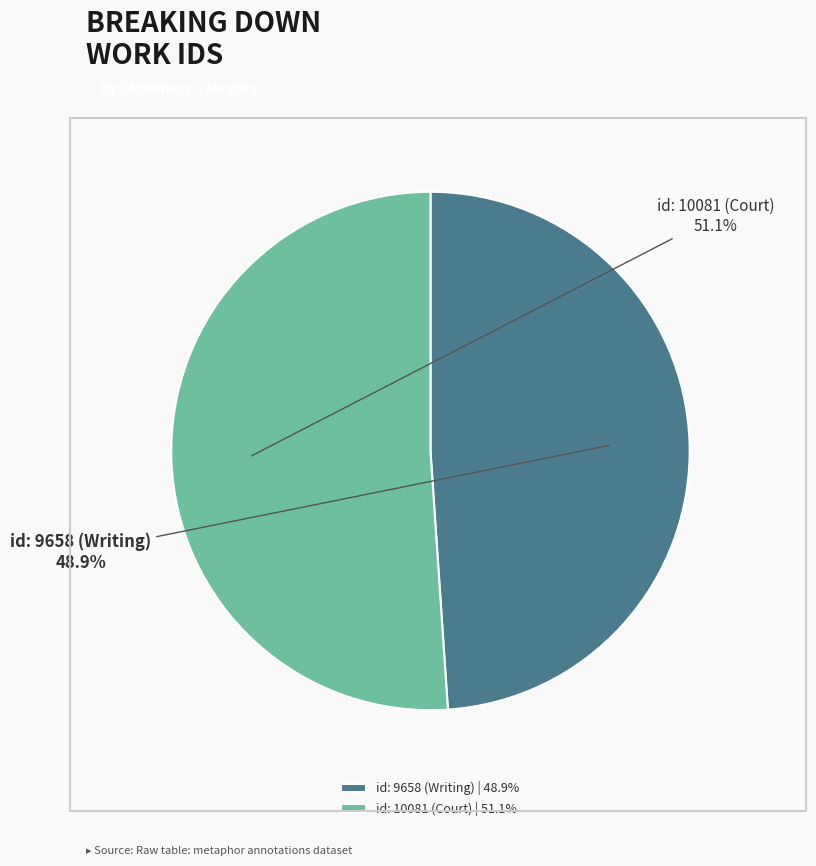

True or false: id: 10081 (Court) accounts for 51% of the total.

True